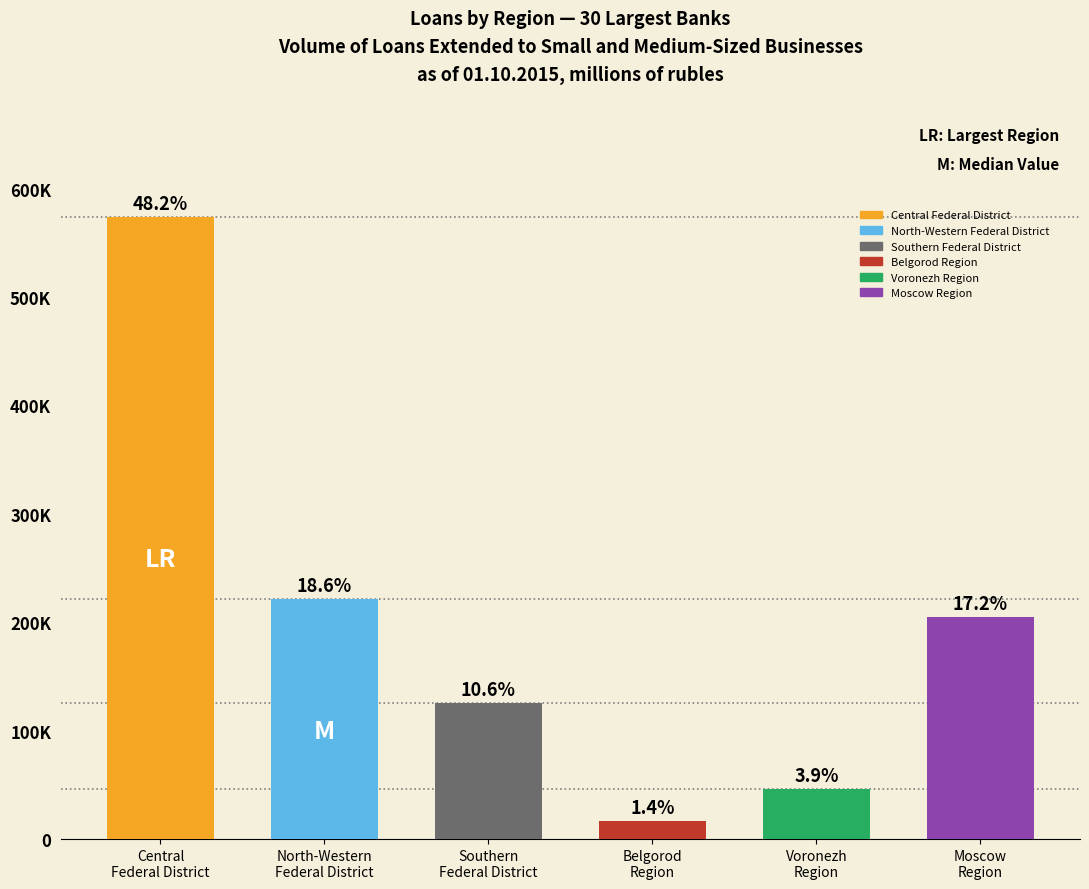

Are the bars grouped side by side (vs. stacked)?

No